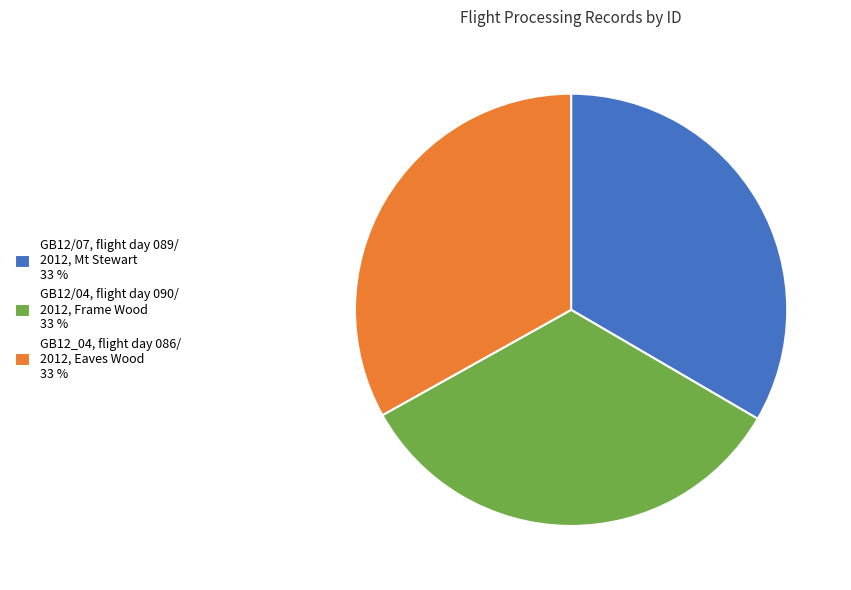

What is the ratio of the value at GB12/04, flight day 090/ 2012, Frame Wood 33 % to the value at GB12_04, flight day 086/ 2012, Eaves Wood 33 %?

1.0